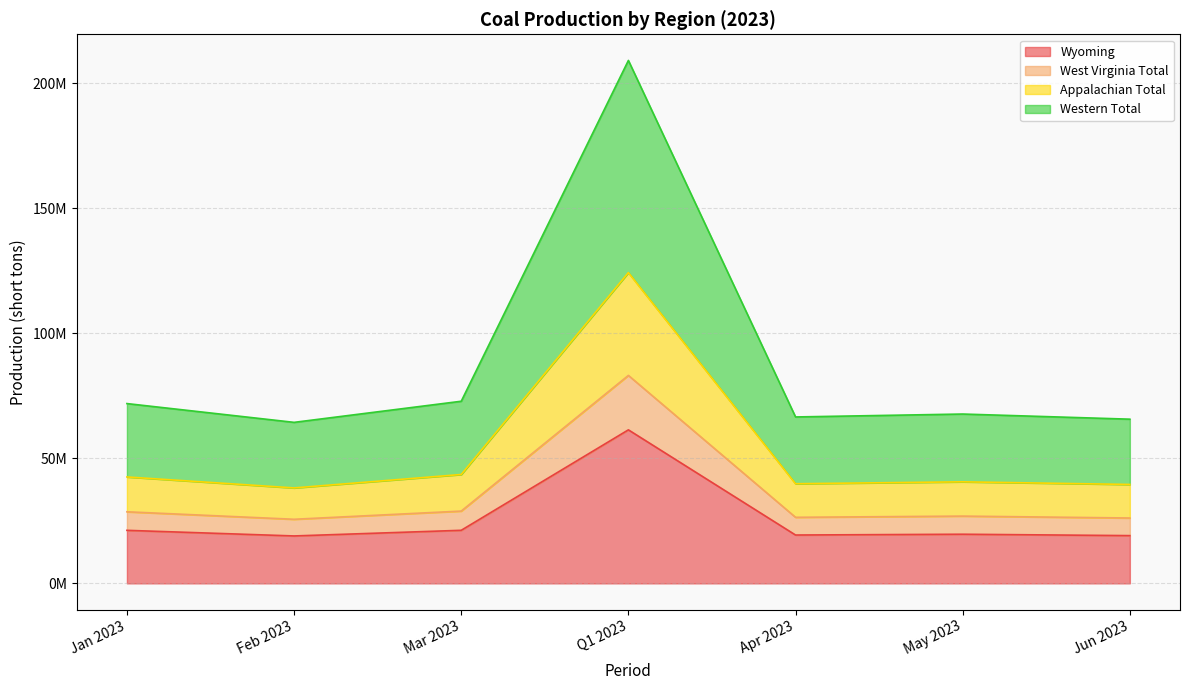

In West Virginia Total, how many points are lower than both neighbors (excluding endpoints)?

2